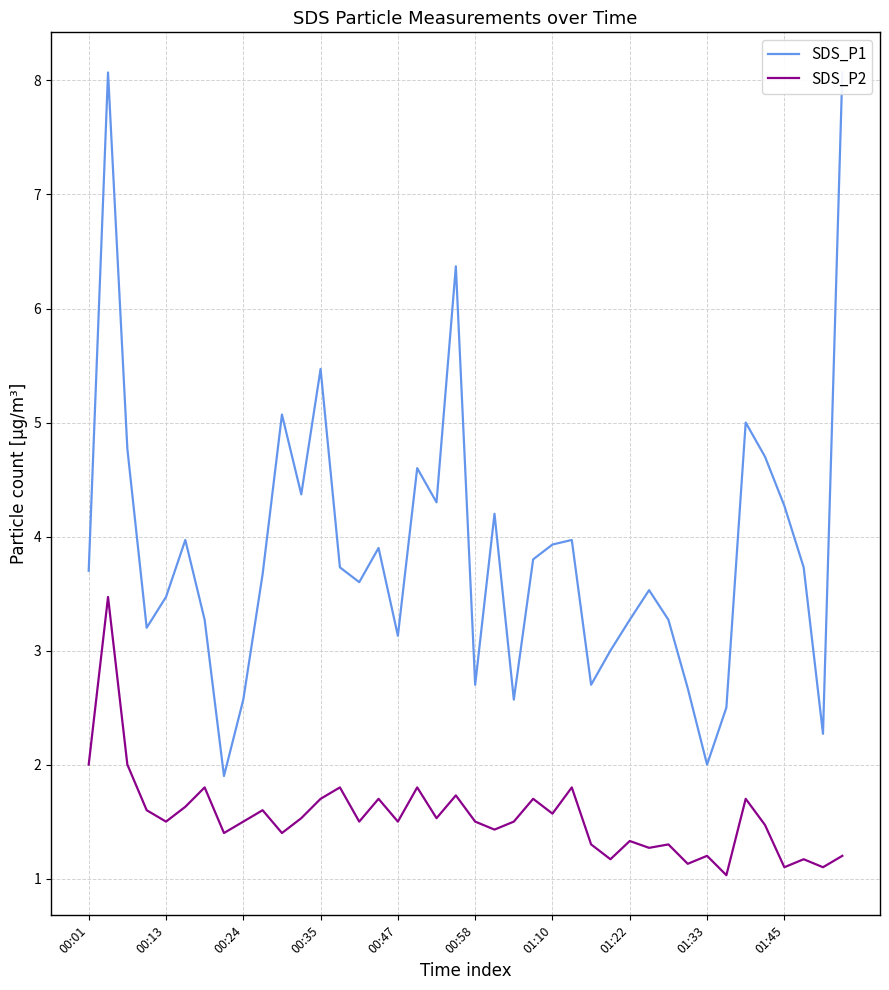

What is the highest value of the SDS_P2 series?

3.5